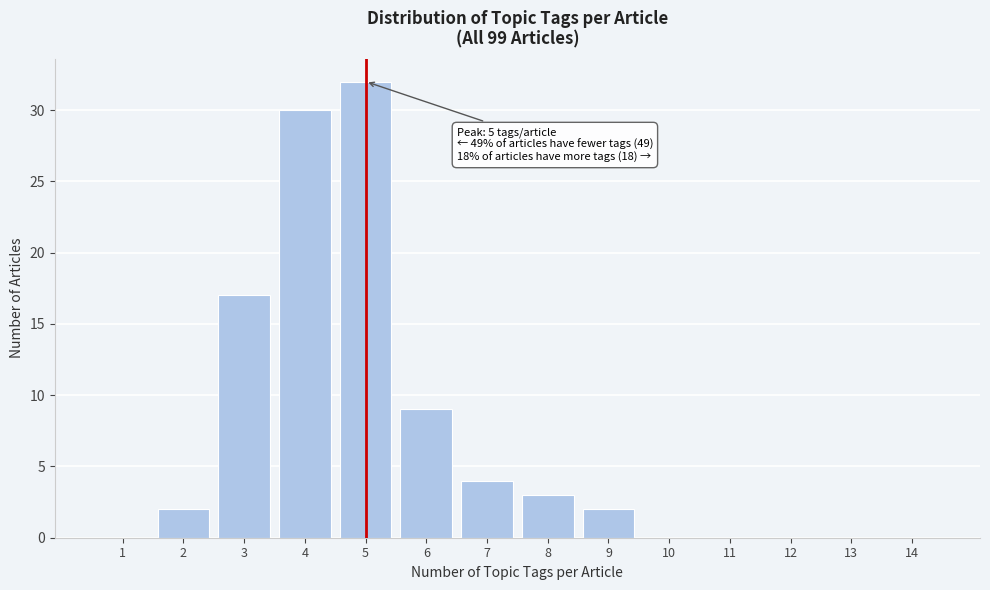

Which range on the x-axis has the tallest bar?

4.5 to 5.5